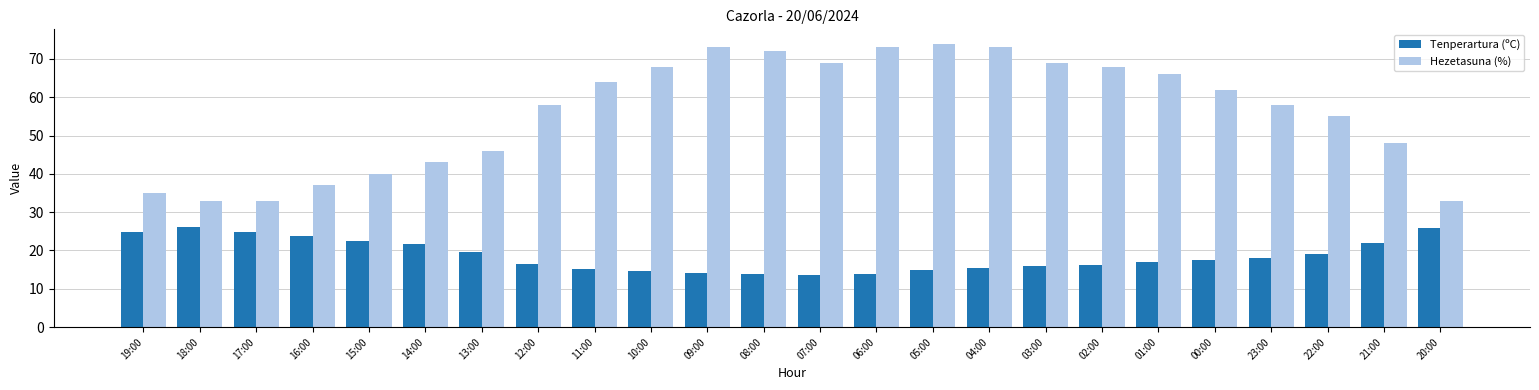

What is the minimum value for Hezetasuna (%)?

33.0